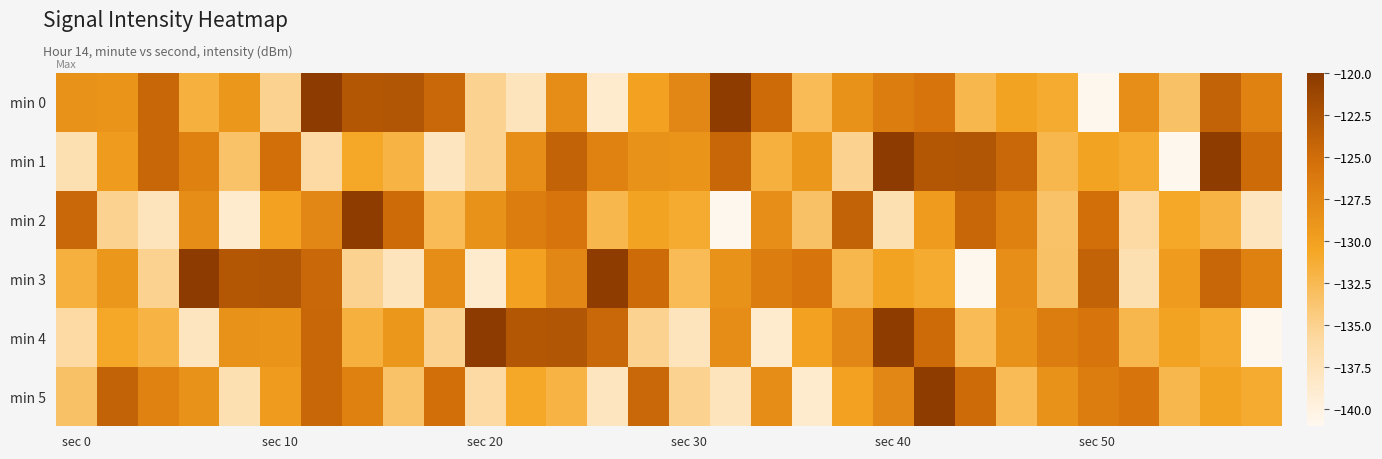

Which series has the widest spread of values?

min 0